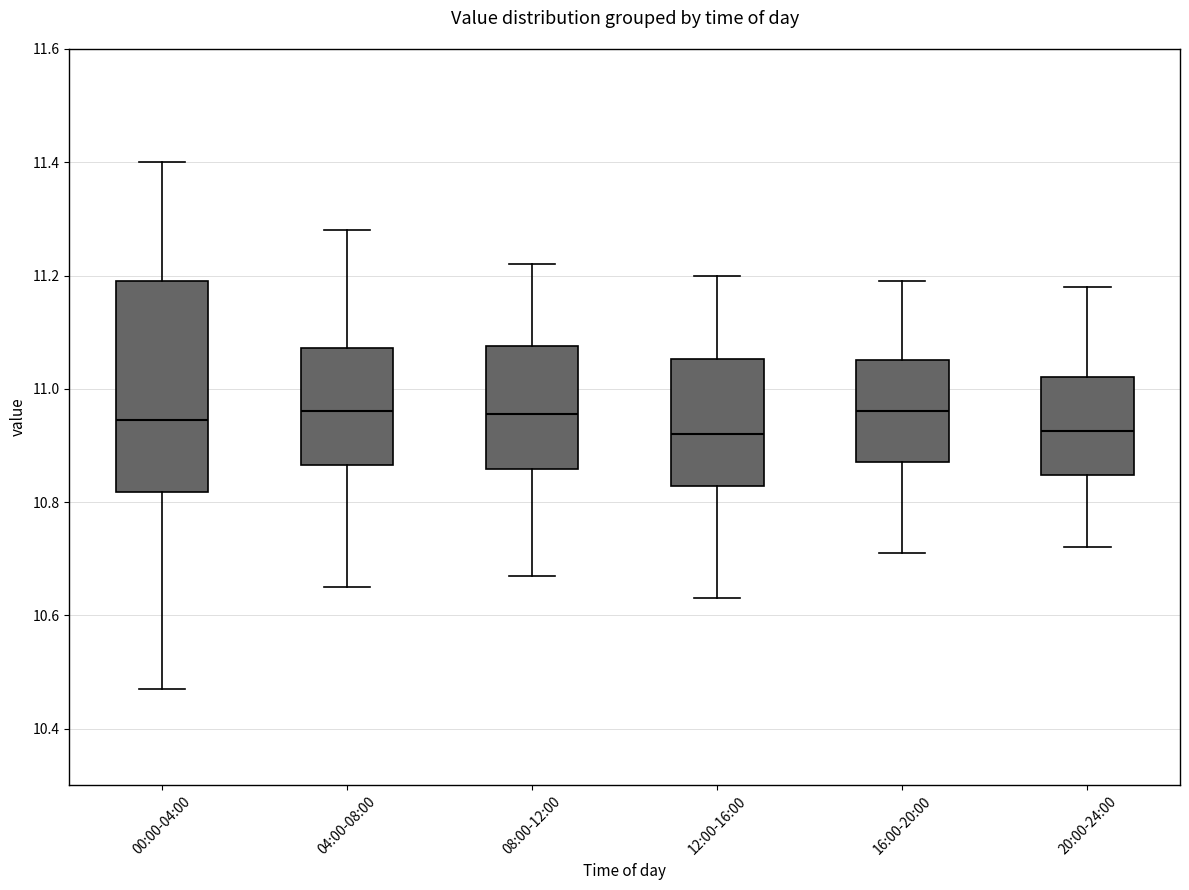

Where is the lower edge of the box for 04:00-08:00 on the y-axis? The values are not printed on the chart, so give them approximately, as read against the axis.

10.86